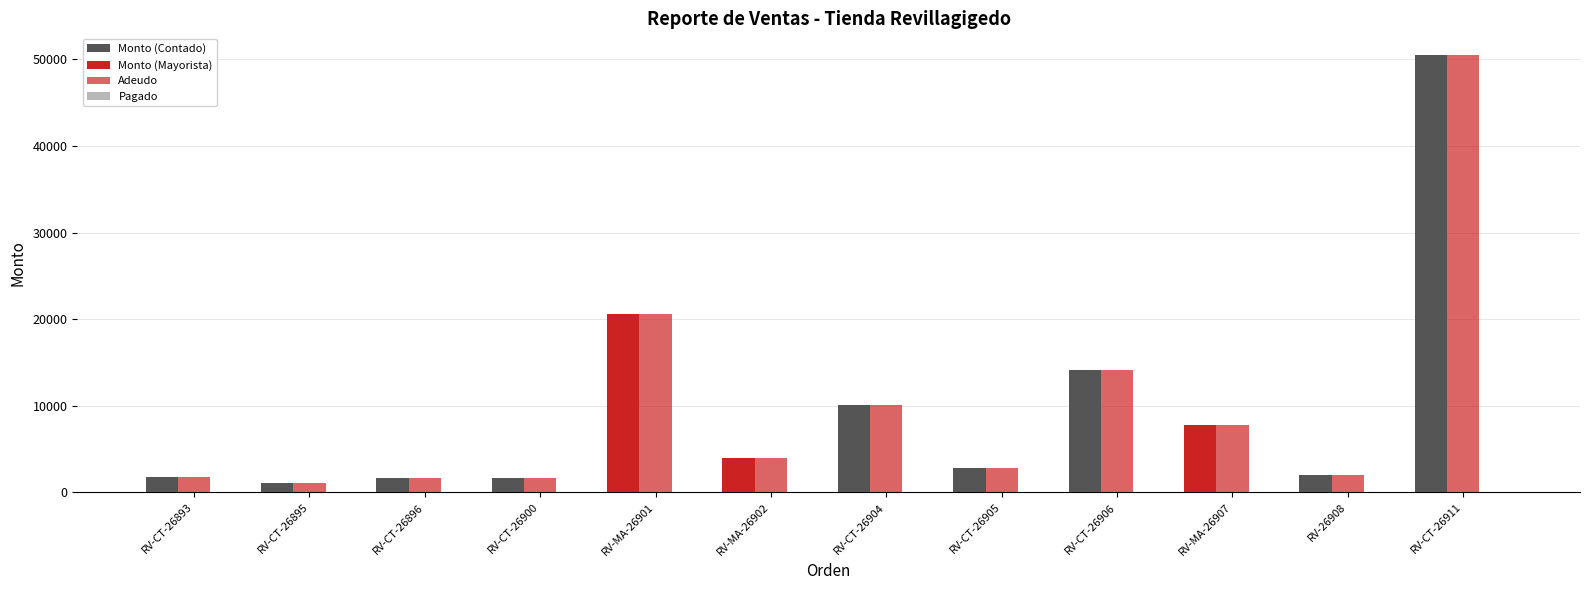

How many groups of bars are there?

12